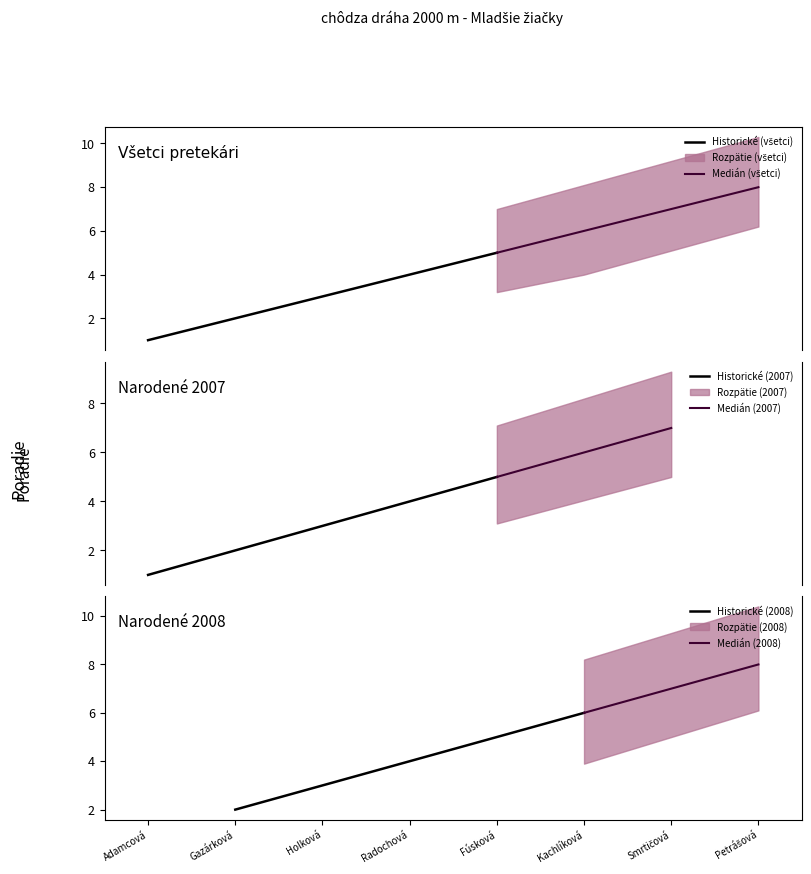

Is it true that Poradie equals 5.0 at Fúsková Alexandra?

True